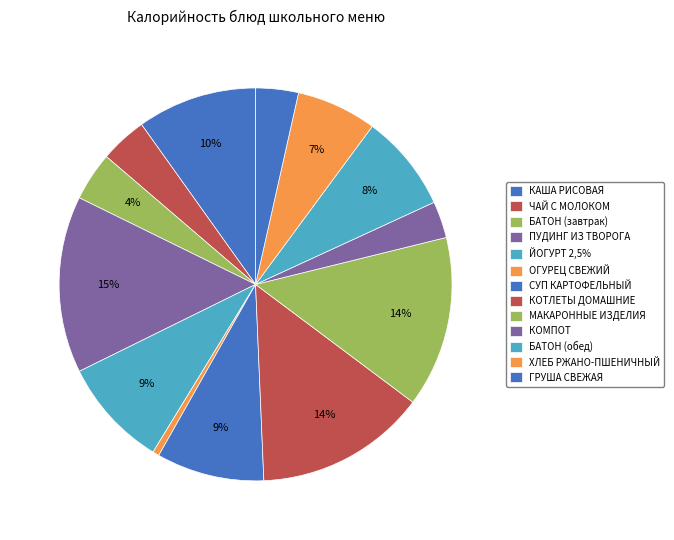

True or false: ОГУРЕЦ СВЕЖИЙ accounts for 13% of the total.

False